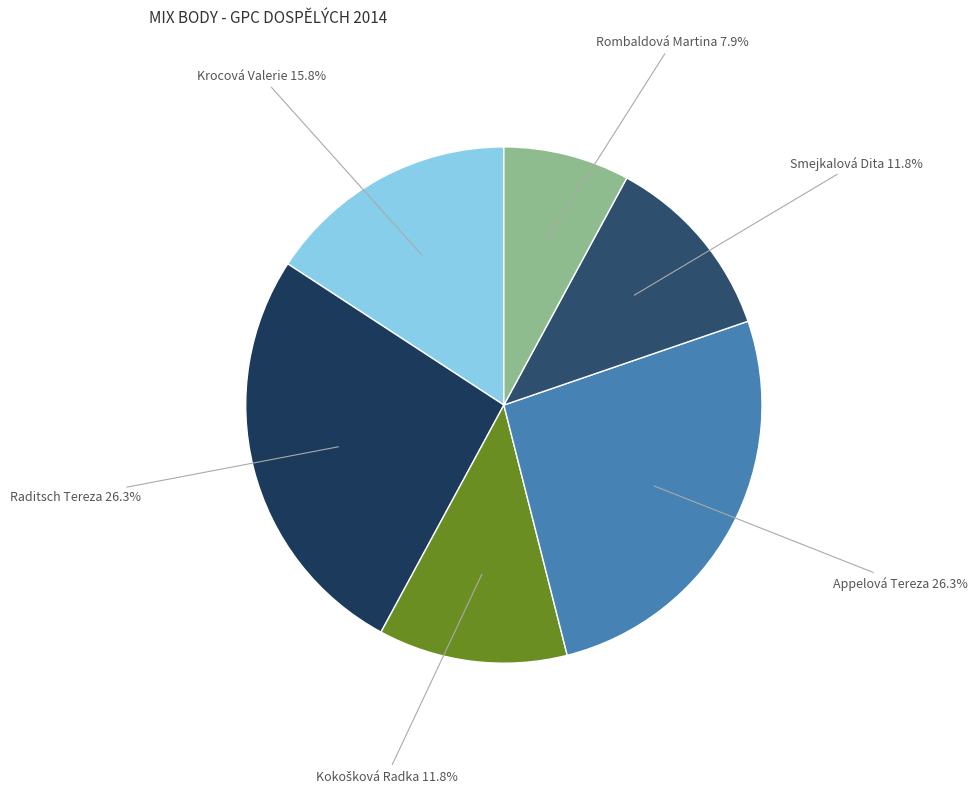

How many segments does this pie chart have?

6